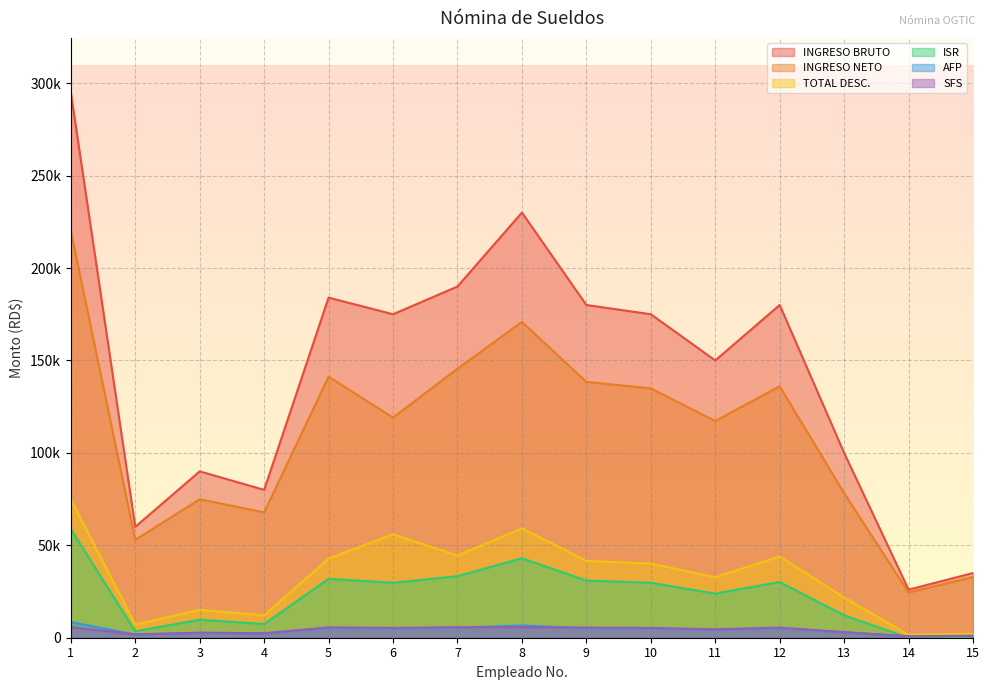

What is the difference between the highest and lowest values at 10?

169977.5